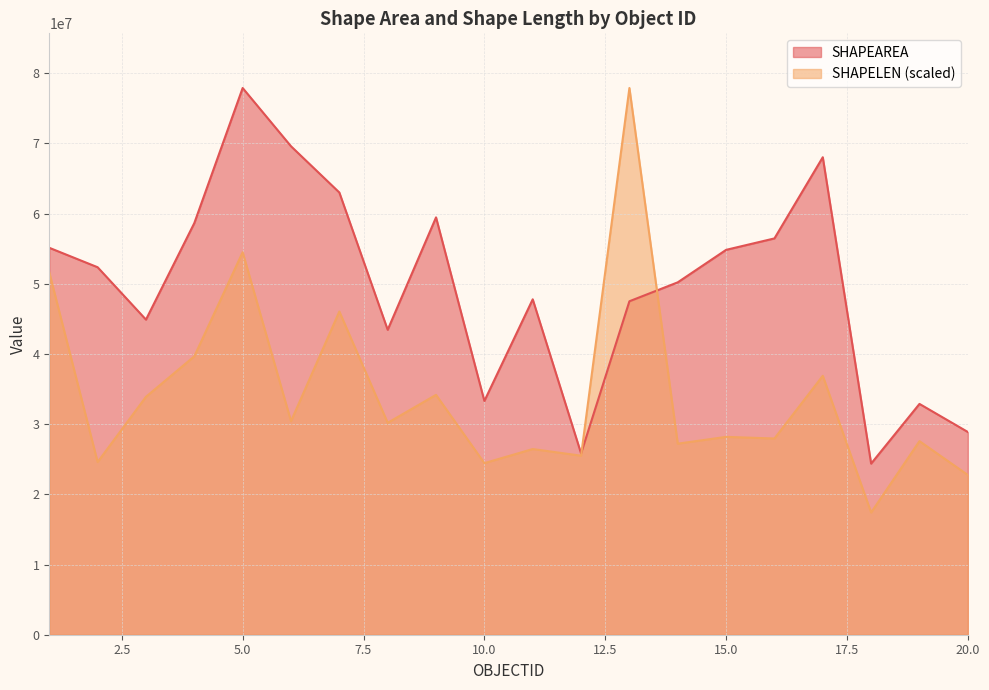

Which series has the largest range (max minus min)?

SHAPELEN (scaled)